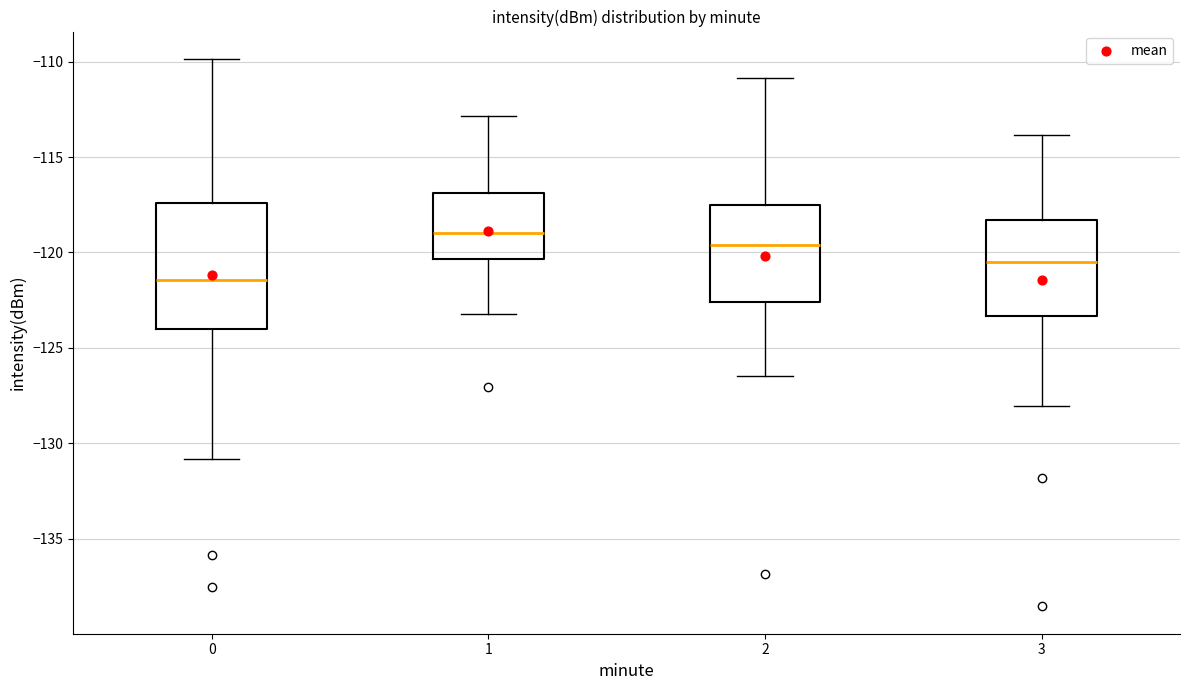

Which box is the tallest, from its lower edge to its upper edge?

0